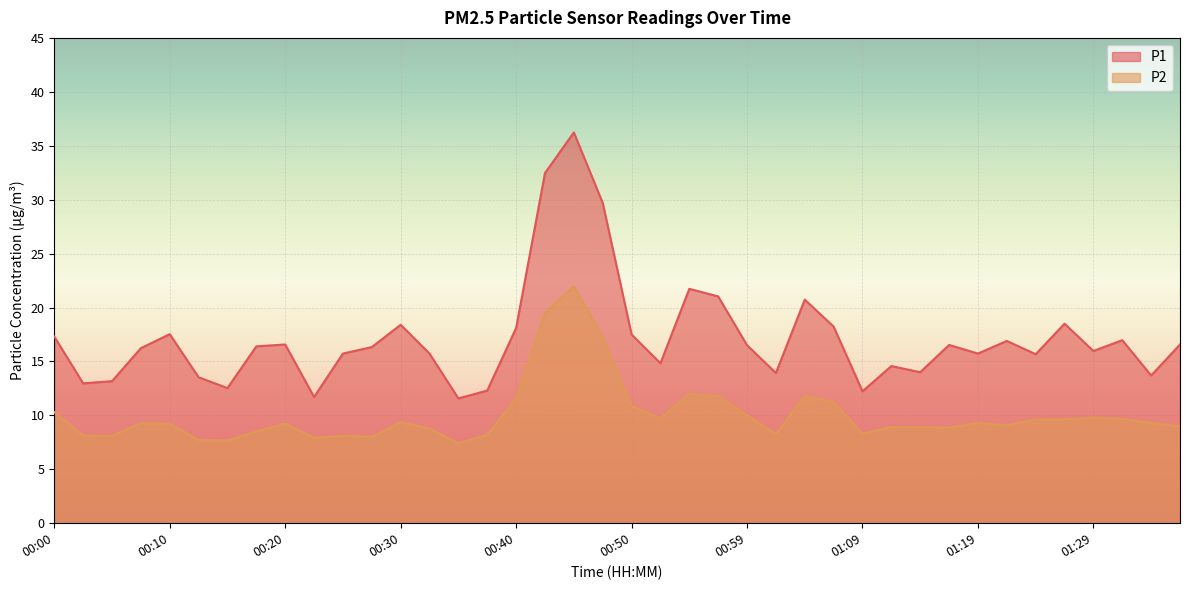

True or false: P1 has a value of 17.3 at 00:00.

True